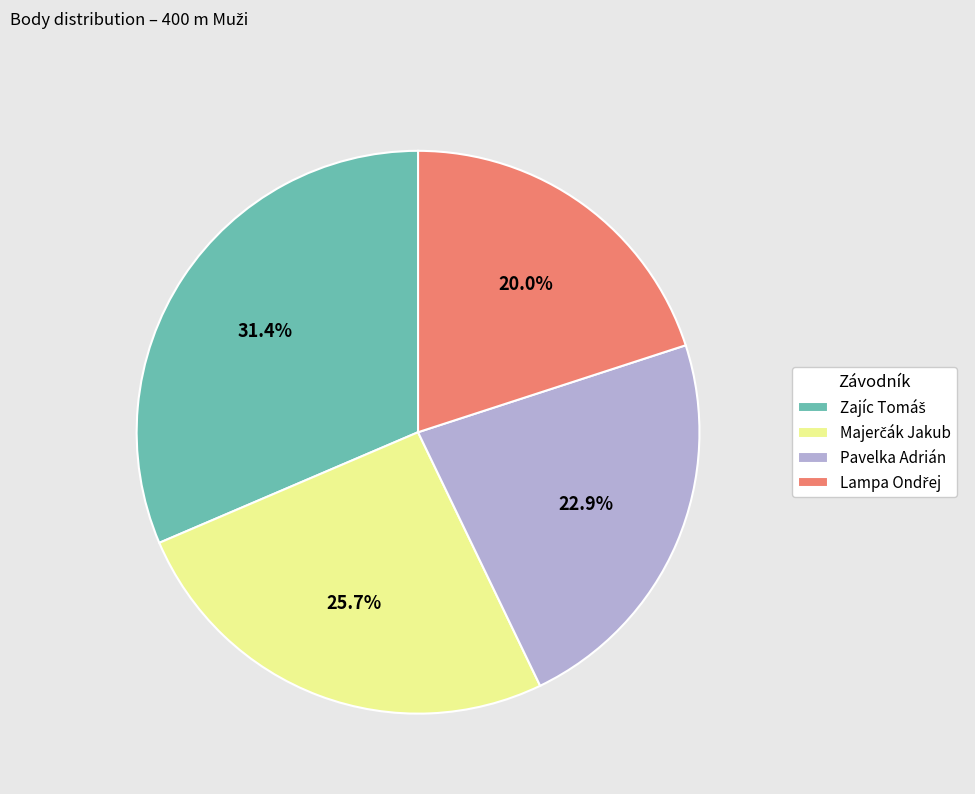

Does Pavelka Adrián account for over 50% of the chart?

No